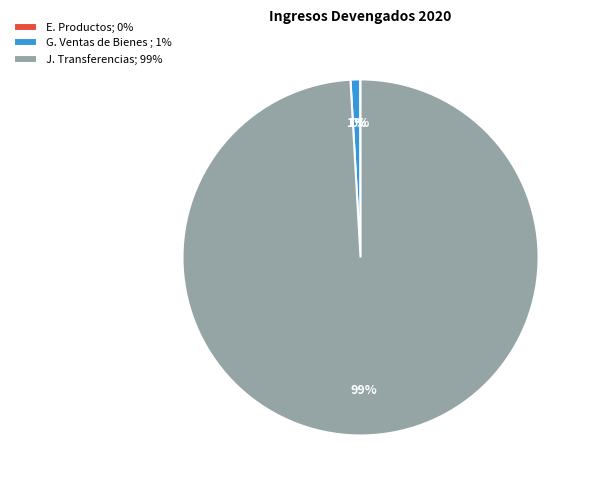

Which category has the biggest portion of the pie?

J. Transferencias; 99%